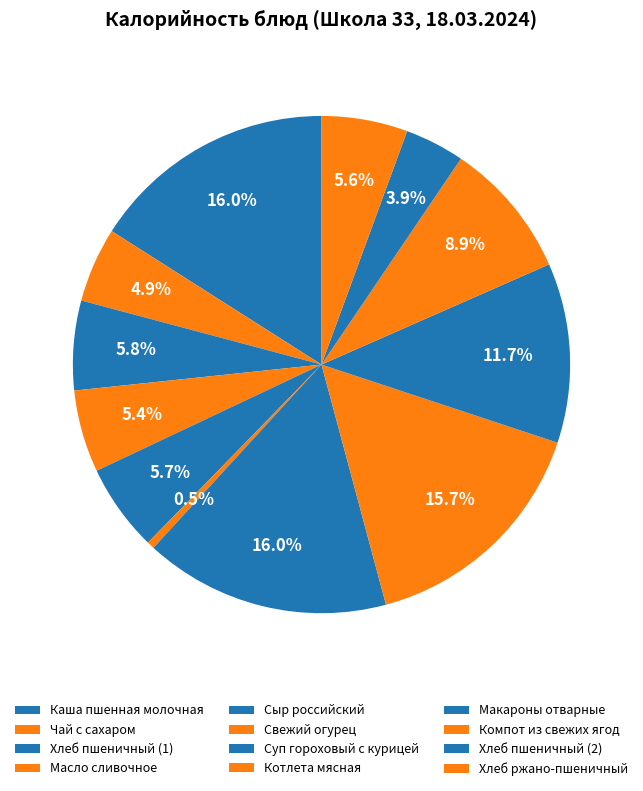

Which slice is the smallest?

Свежий огурец